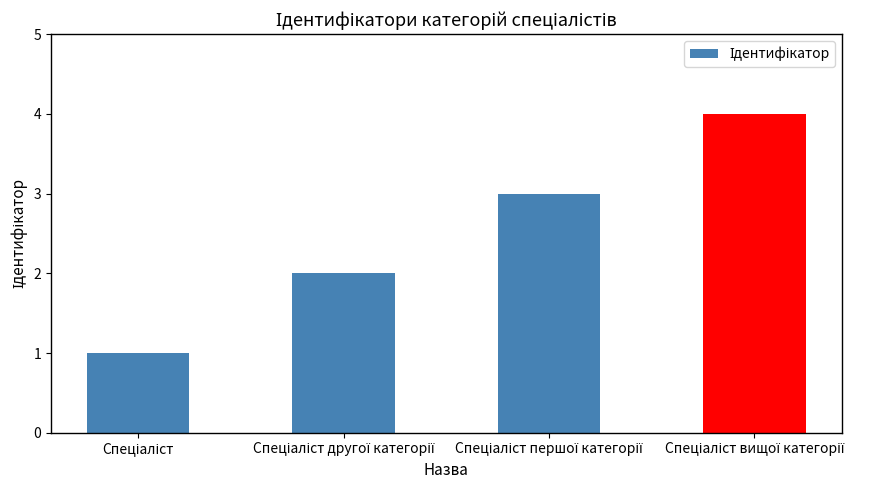

What is the difference between the maximum and minimum values?

3